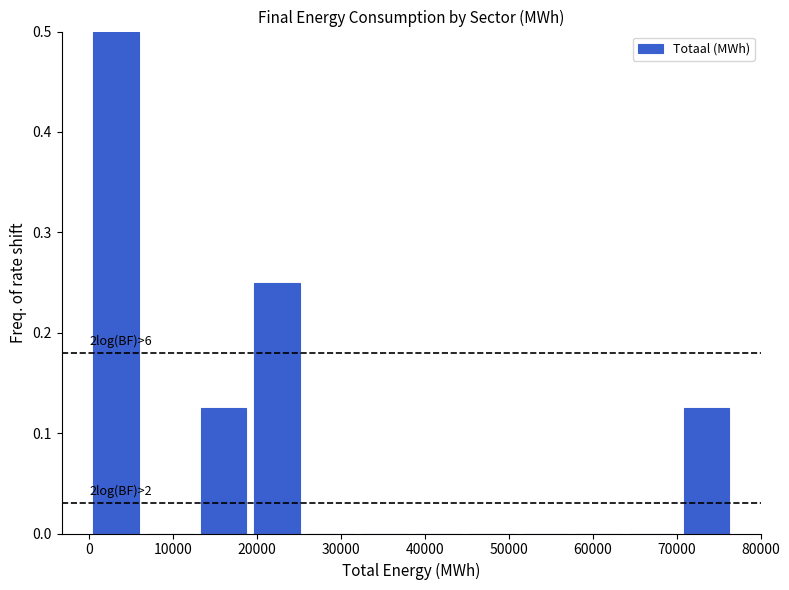

Over which range of the x-axis is the bar tallest?

0 to 6000